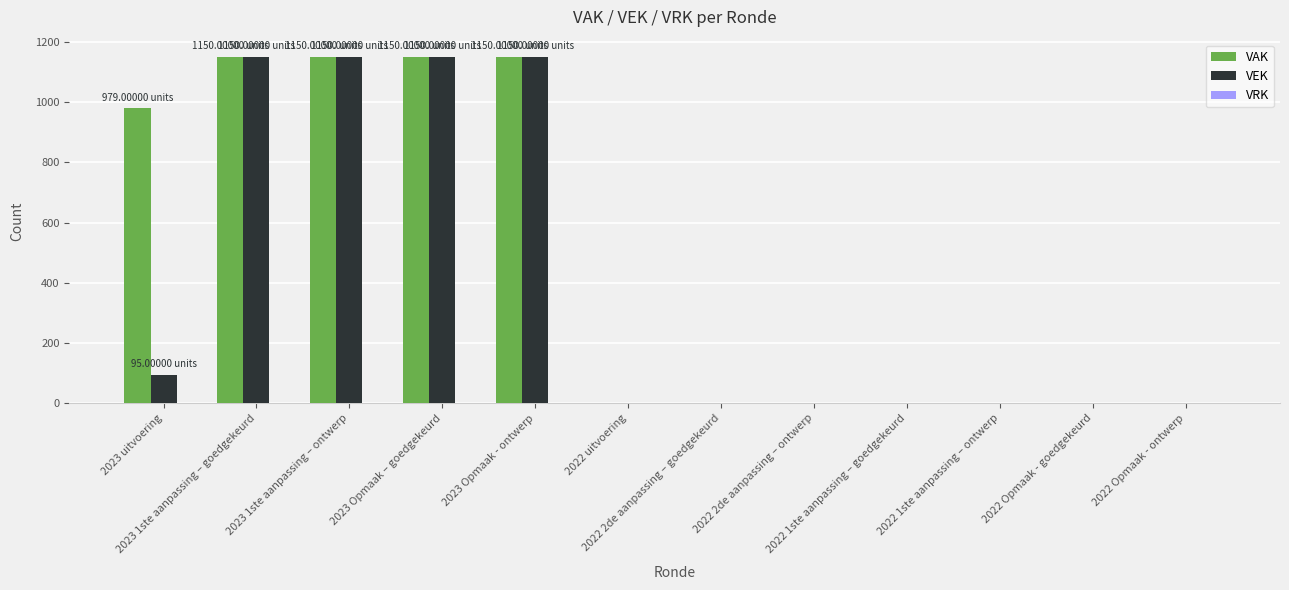

What is the sum of all VEK values?

4695